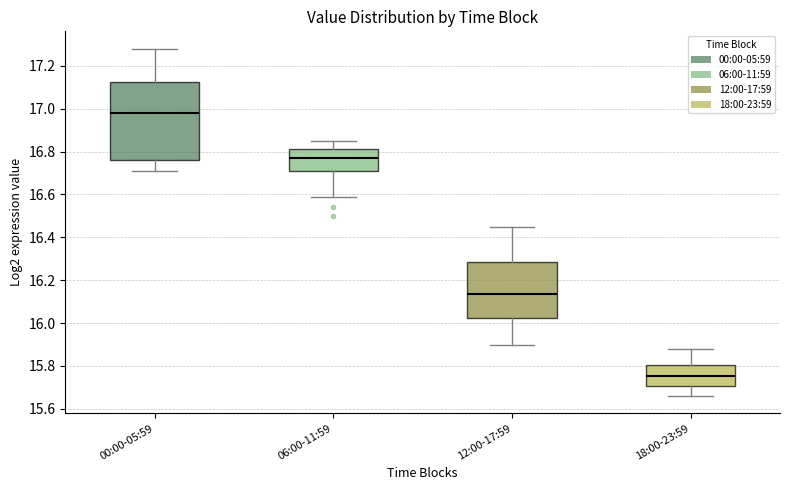

Which box has the highest median line?

00:00-05:59